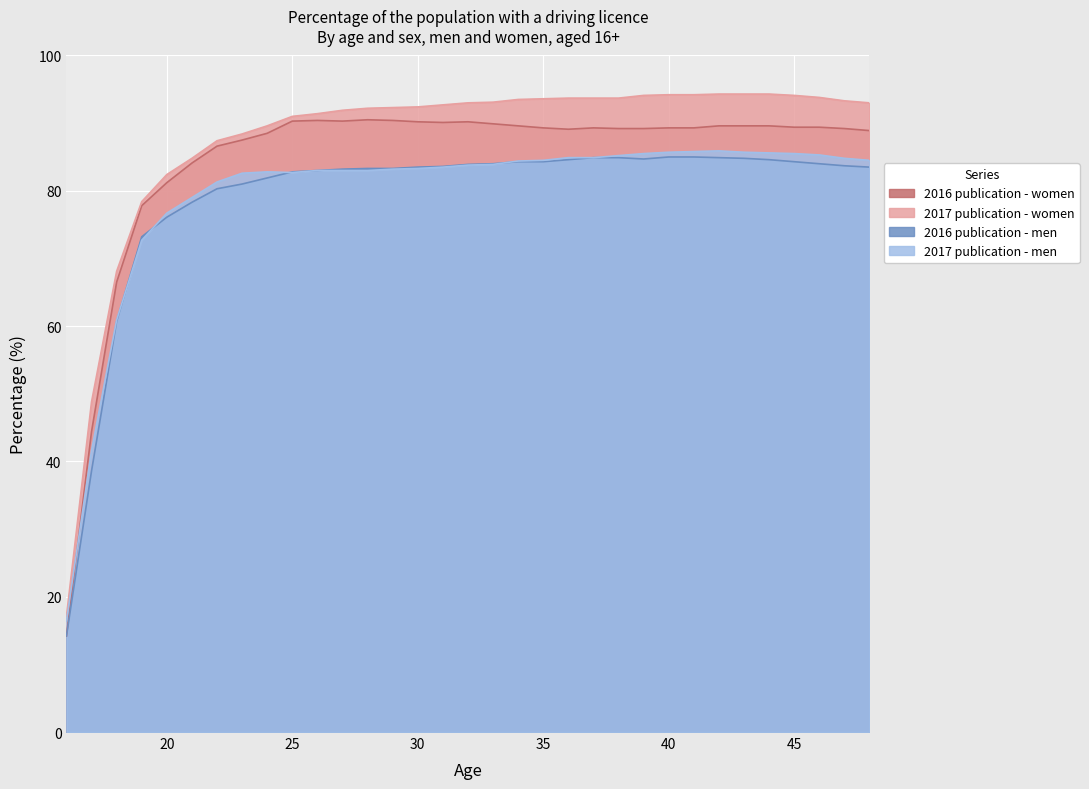

What is the minimum value shown in the chart?

14.2